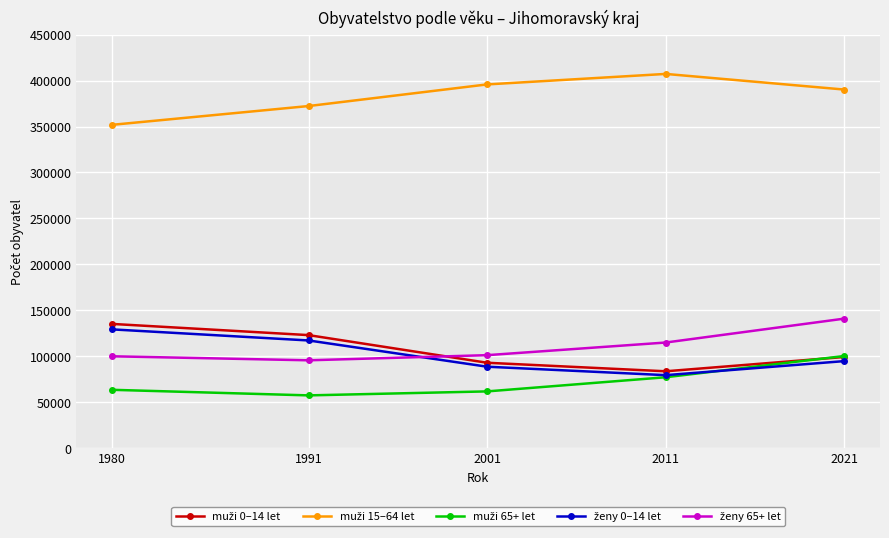

At how many categories does at least one series exceed 233740?

5